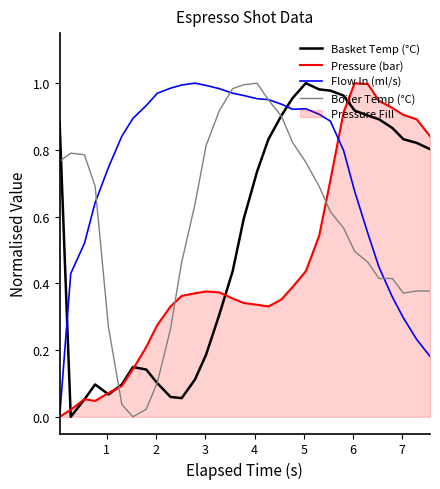

How many times do Basket Temp (°C) and Flow In (ml/s) cross each other?

2